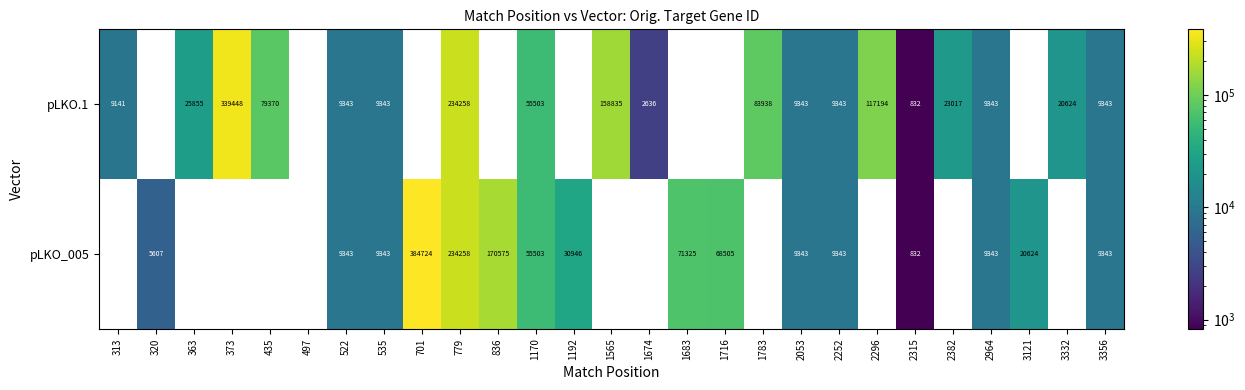

True or false: pLKO.1 has a value of 142230 at 1783.

False